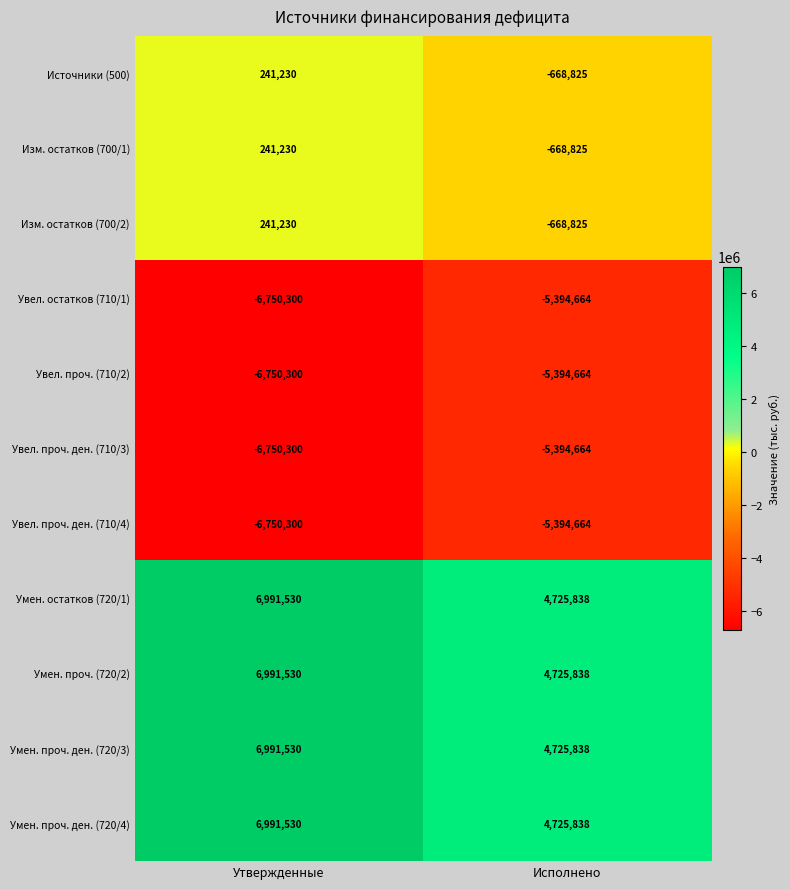

At which category is the sum across all series the highest?

Утвержденные